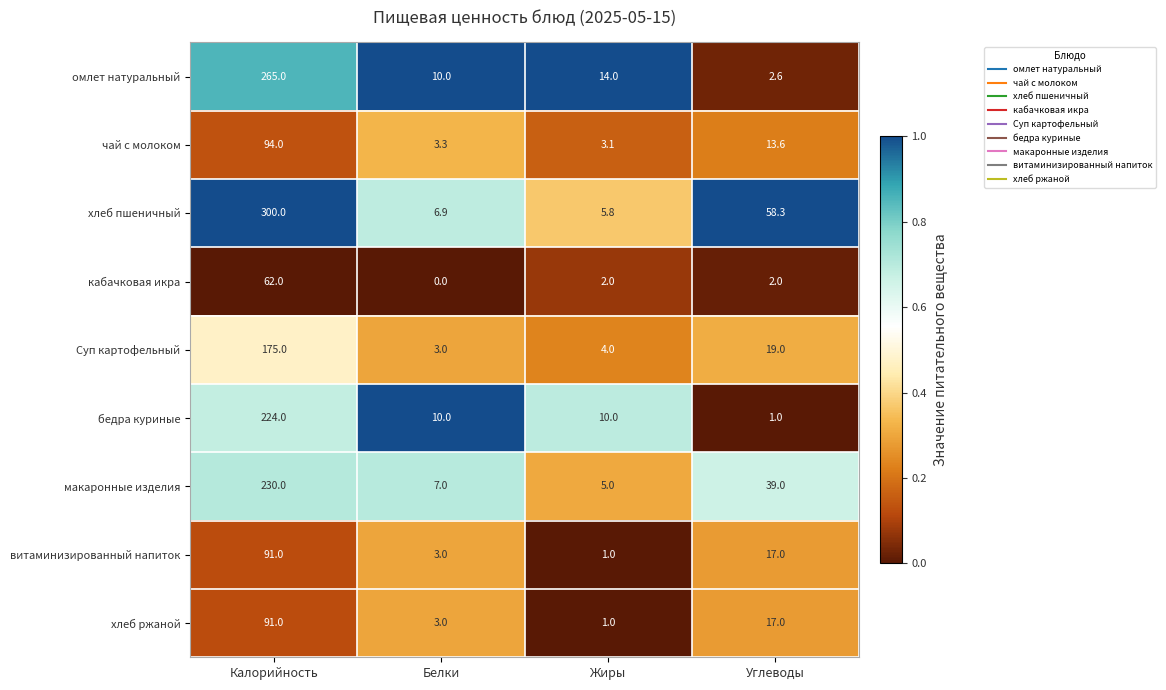

Is it true that витаминизированный напиток equals 17.0 at Углеводы?

True